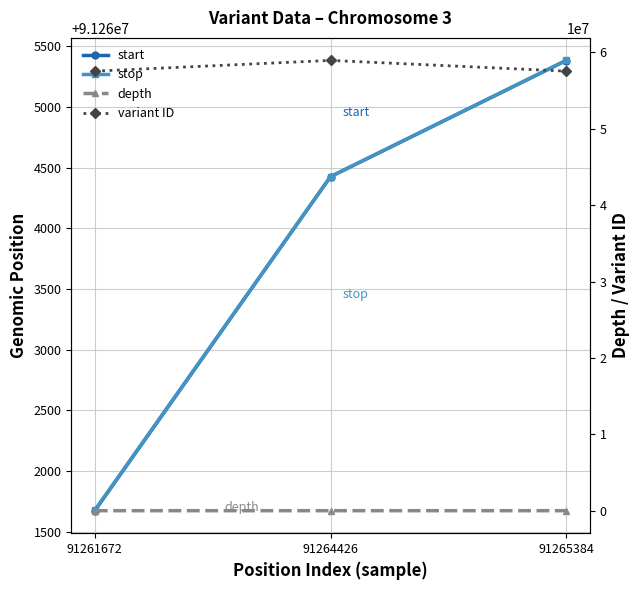

Is the value of stop at 91264426 greater than the value of variant ID at 91265384?

Yes